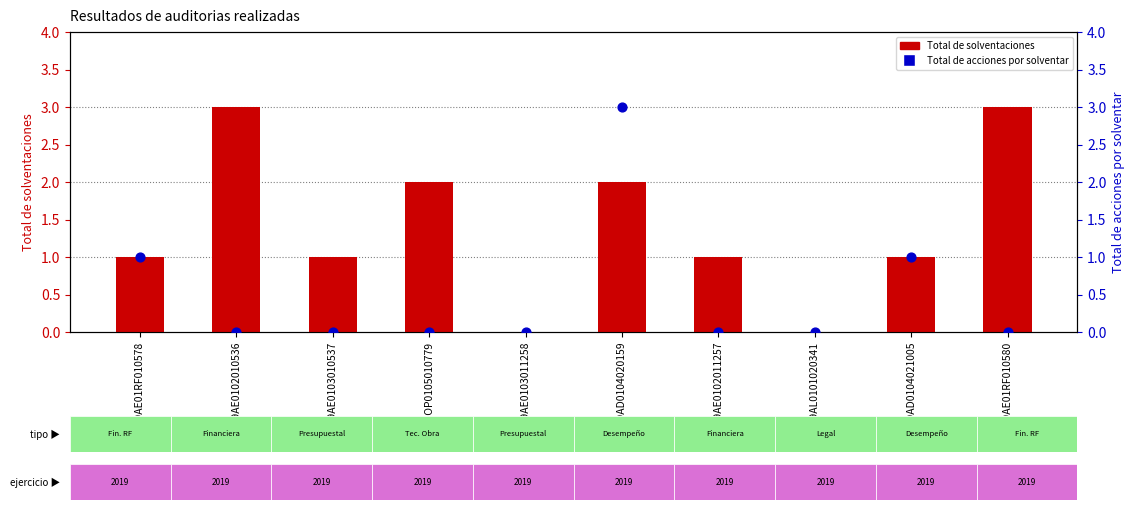

Is the value of Total de acciones por solventar at 2019AL0101020341 greater than the value of Total de solventaciones at 2019AD0104020159?

No